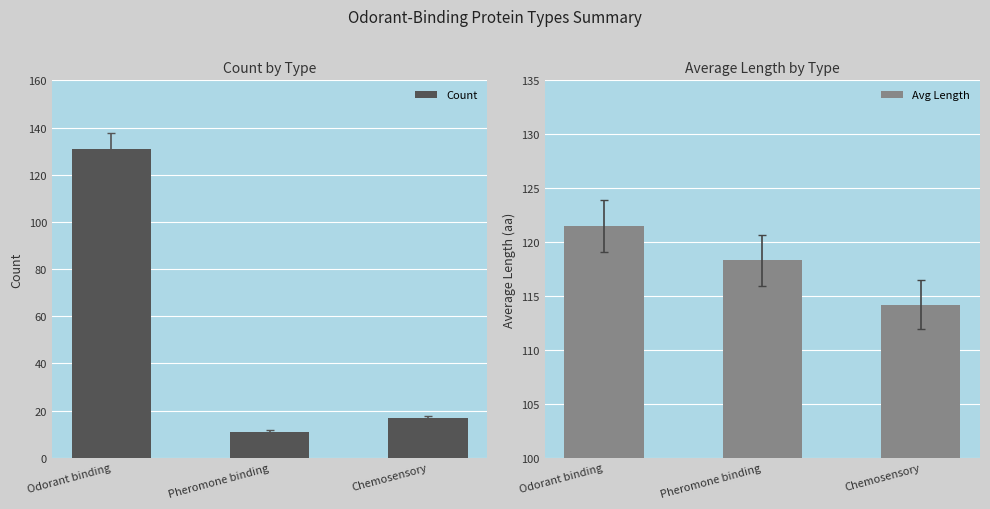

Between Odorant binding and Chemosensory, which is larger?

Odorant binding